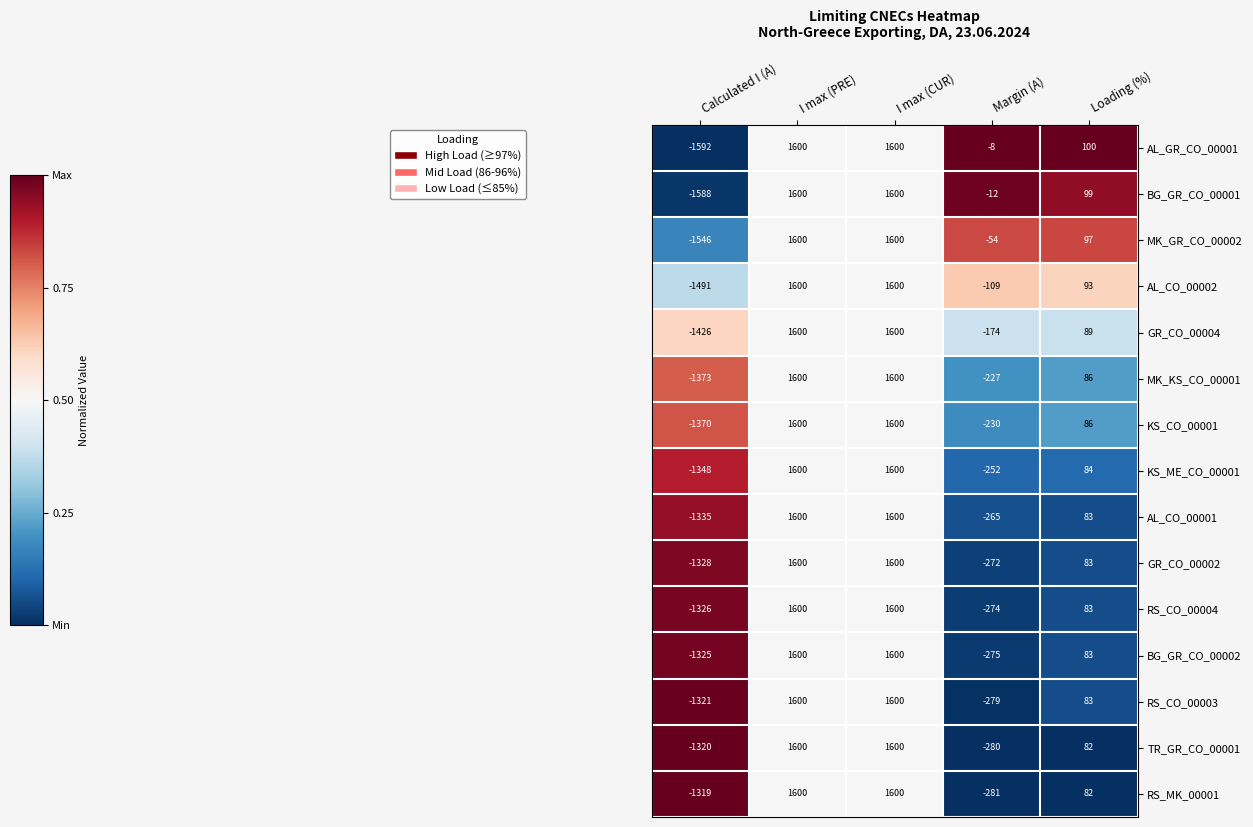

What is the difference between the maximum and minimum values in the AL_CO_00001 series?

2935